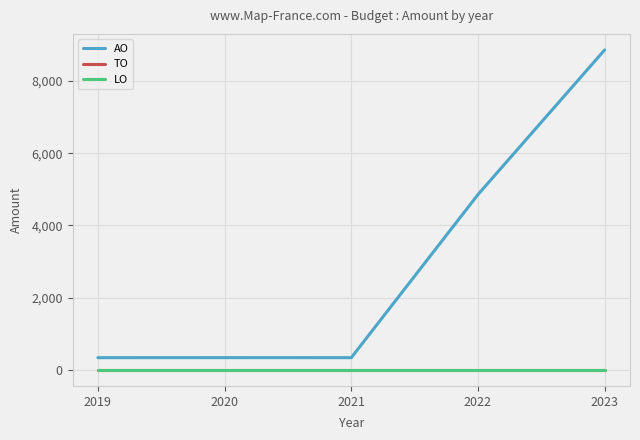

Rank the categories by TO value from highest to lowest.

2019, 2020, 2021, 2022, 2023